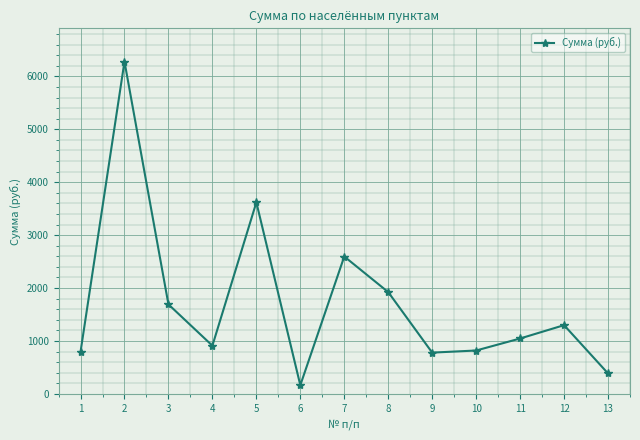

What is the sum of all values?

22304